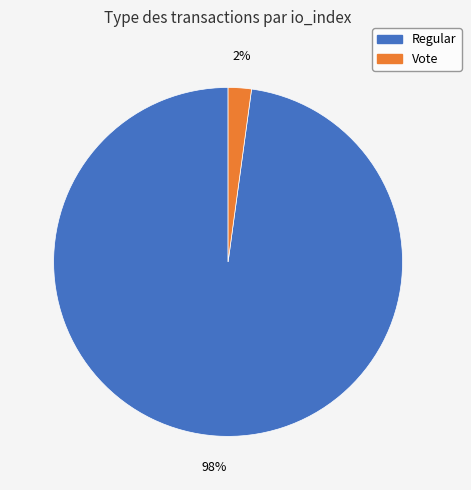

Which has a higher value, Regular or Vote?

Regular